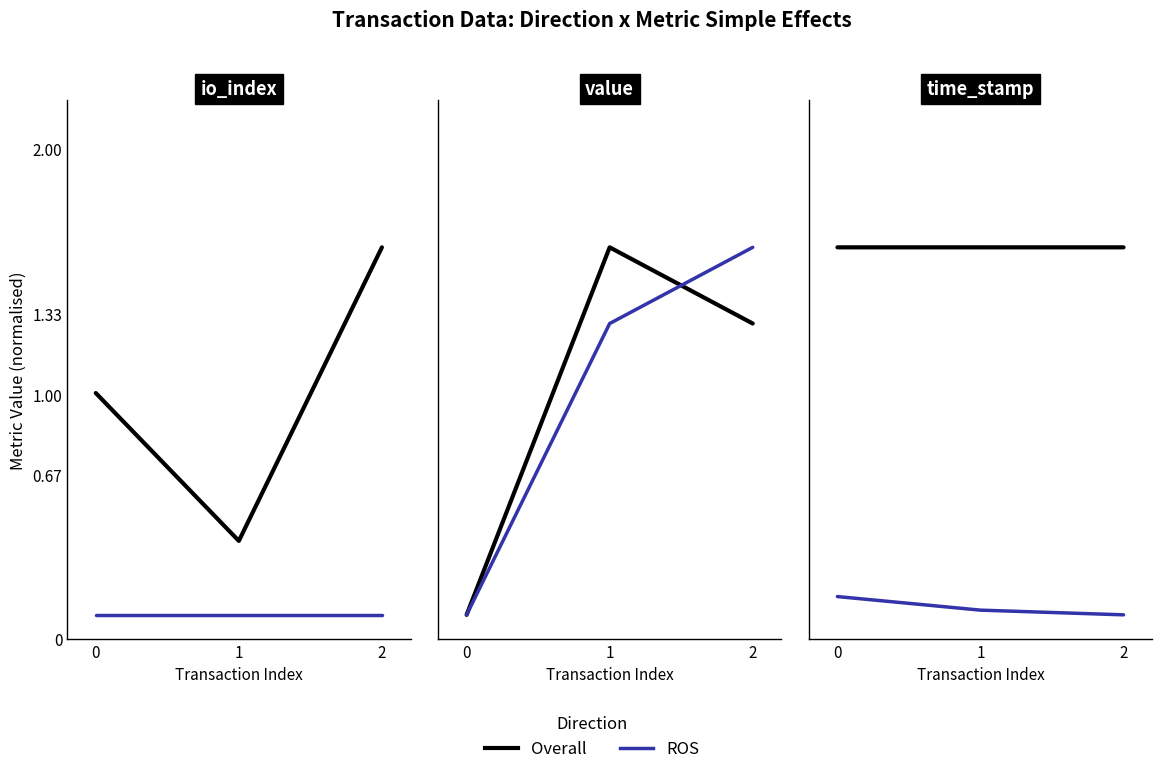

What is the lowest value of the Overall series?

1.6